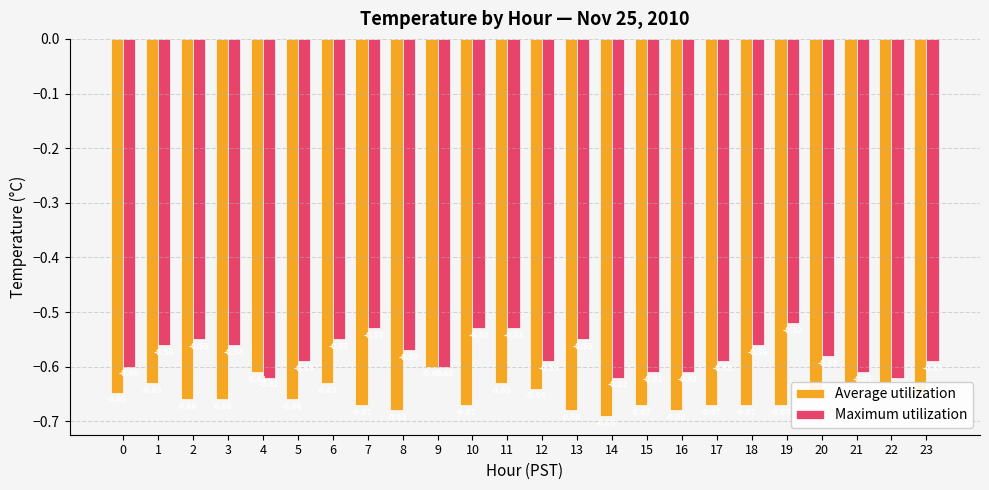

What is the value of the Maximum utilization bar at the 6th from the left?

-0.6